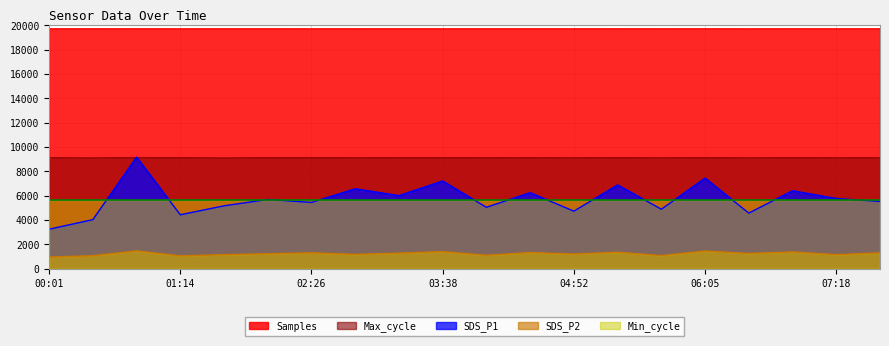

What is the value of the SDS_P1 point at the 1st from the left?

3240.0